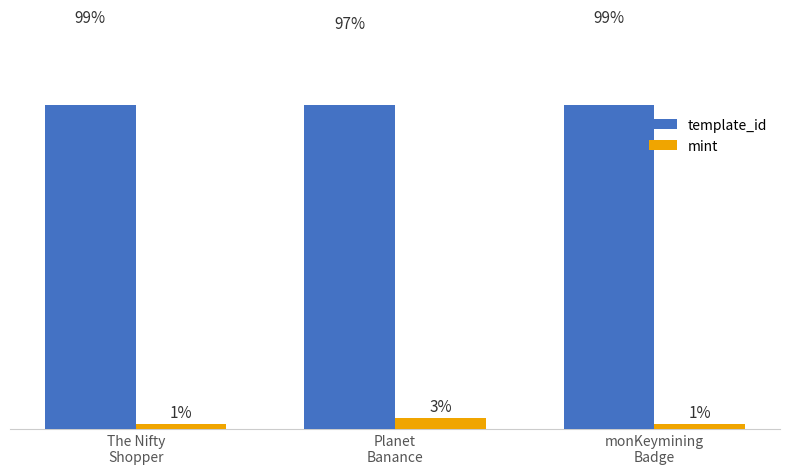

Reading left to right, transcribe all the data shown in this chart.

template_id: 98.8	97.3	98.8
mint: 1.2	2.7	1.2